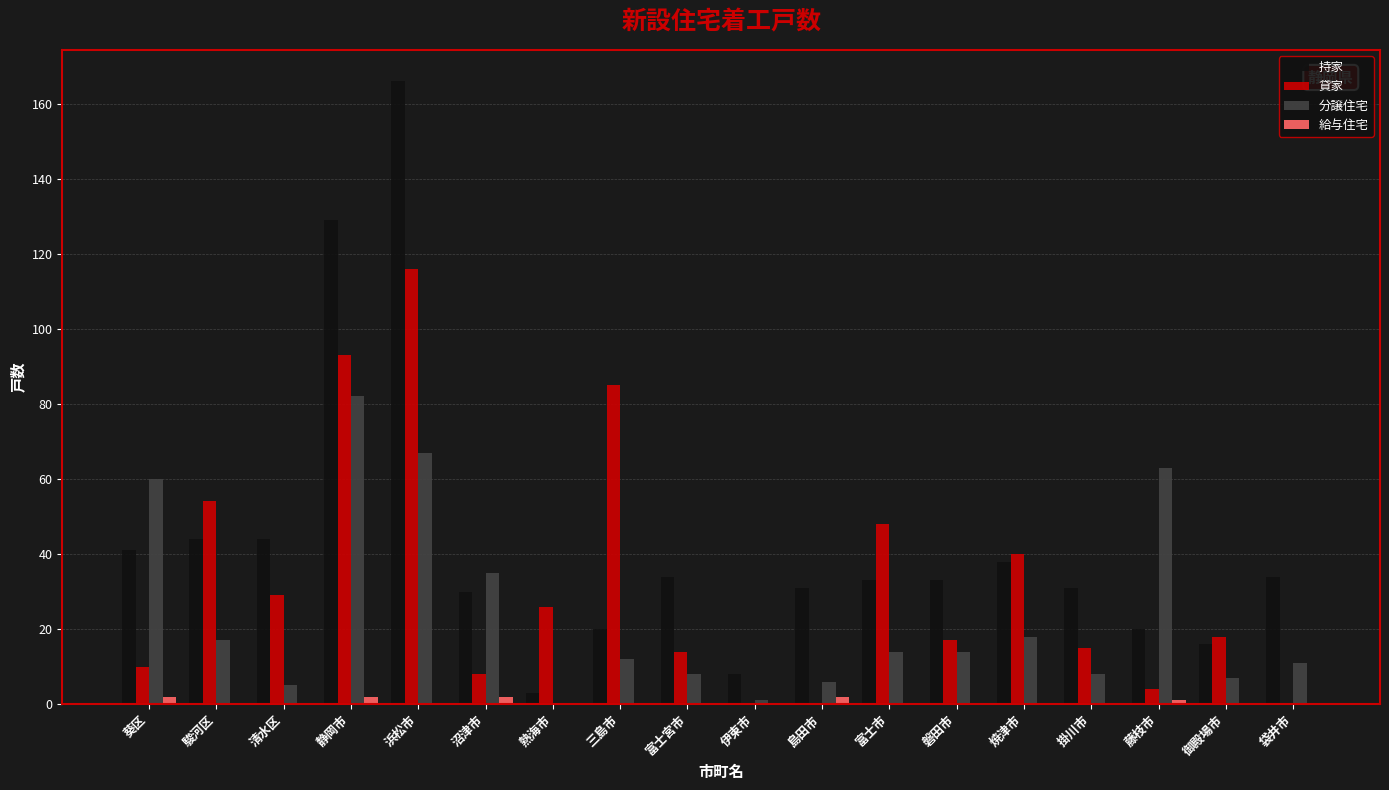

At which category is the sum across all series the highest?

浜松市